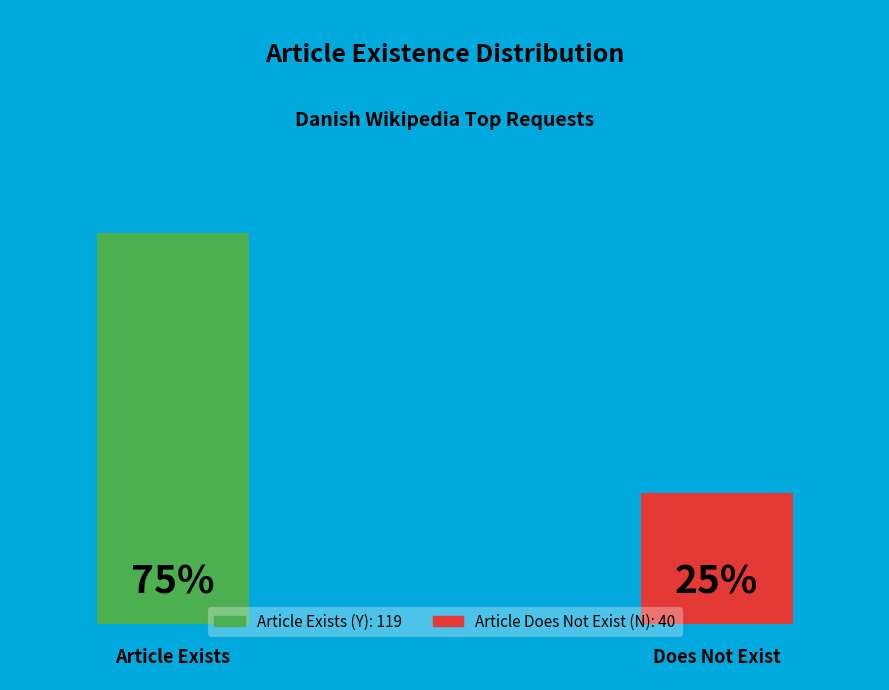

What percentage is the Y slice, to the nearest percent?

75%